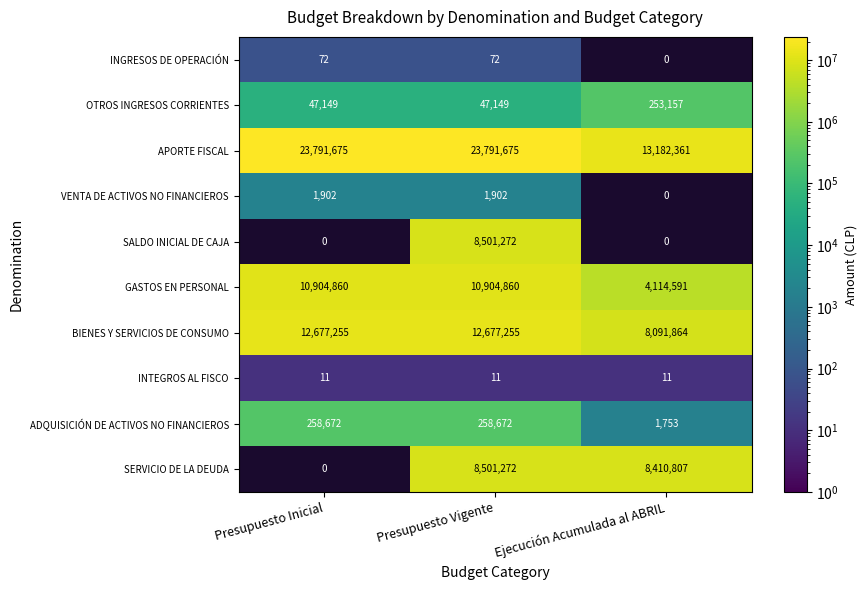

What is the maximum value for BIENES Y SERVICIOS DE CONSUMO?

12677255